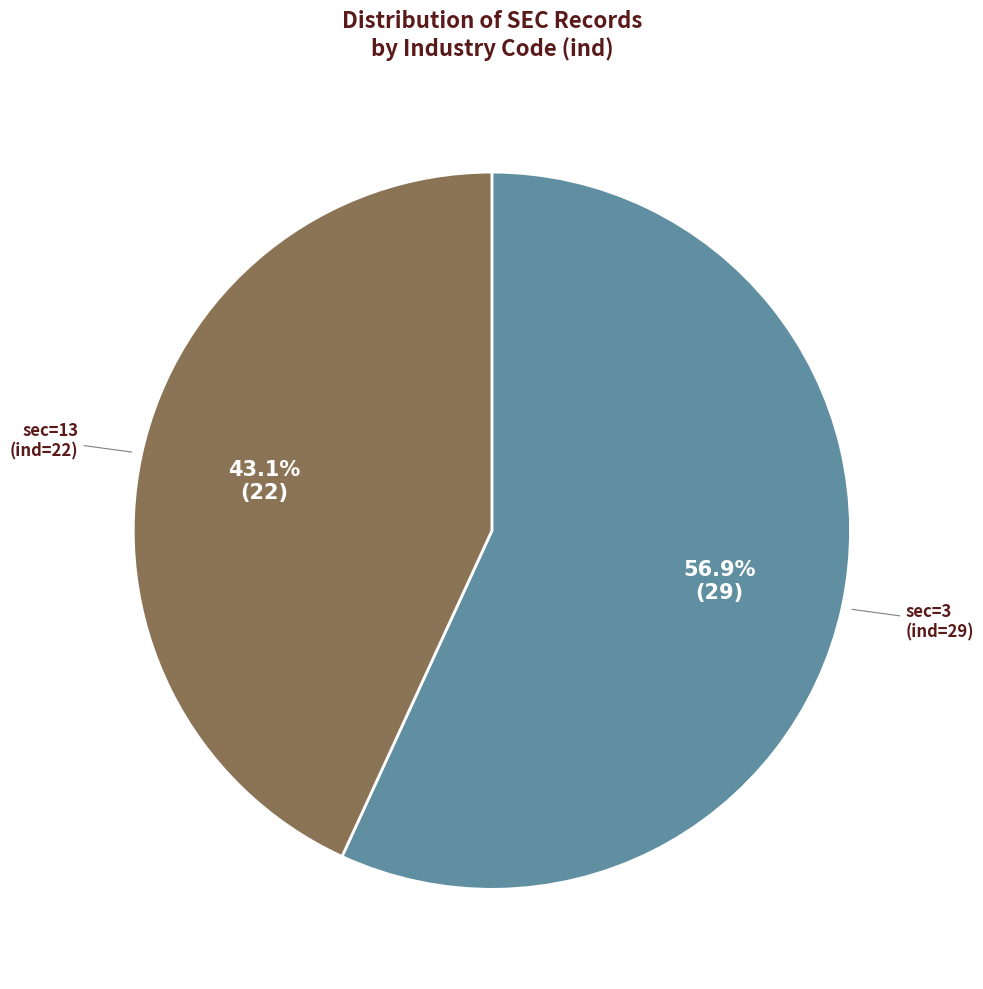

Is there any slice that represents more than half of the pie?

Yes